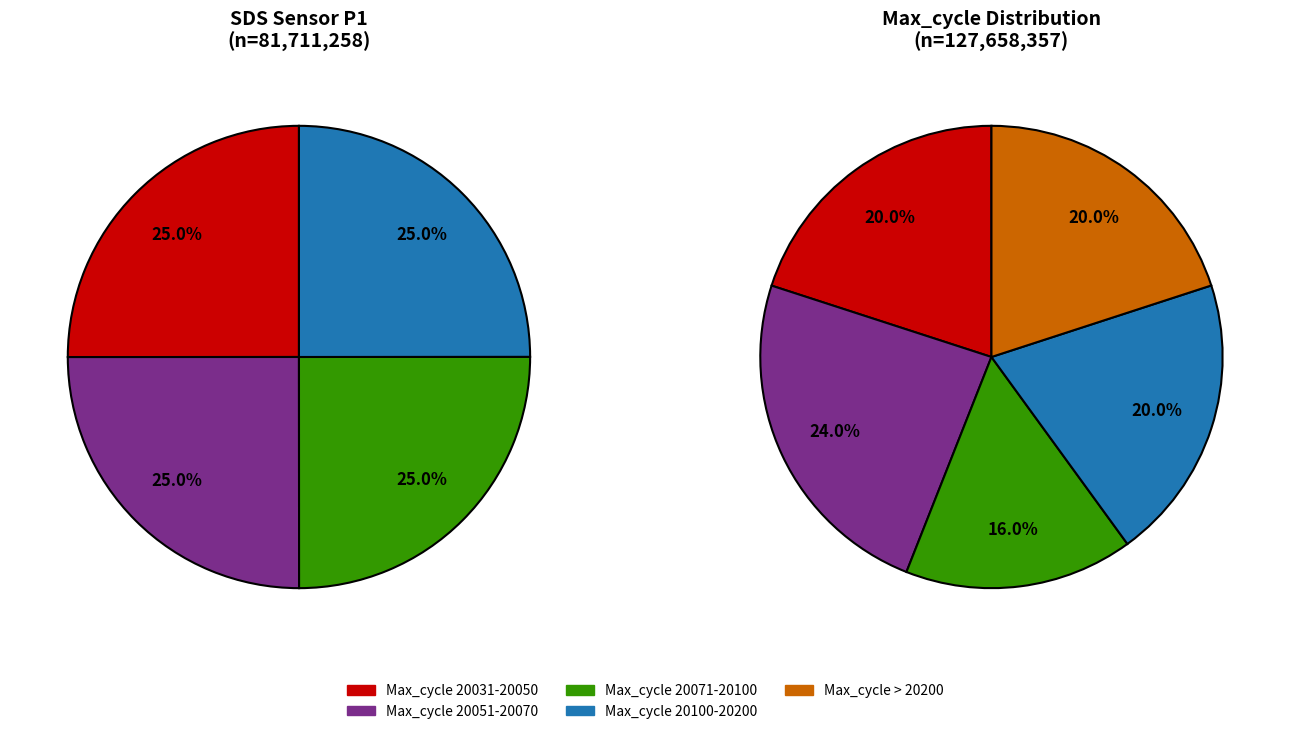

Is 3 the majority of the pie?

No